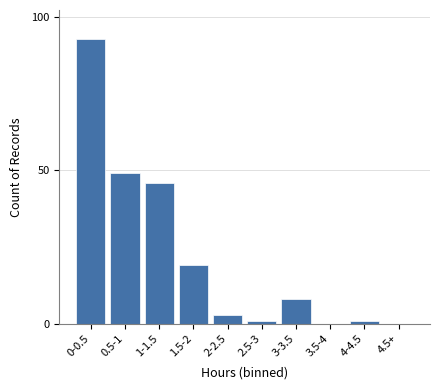

Reading left to right, transcribe all the data shown in this chart.

0-0.5=93	0.5-1=49	1-1.5=46	1.5-2=19	2-2.5=3	2.5-3=1	3-3.5=8	3.5-4=0	4-4.5=1	4.5+=0